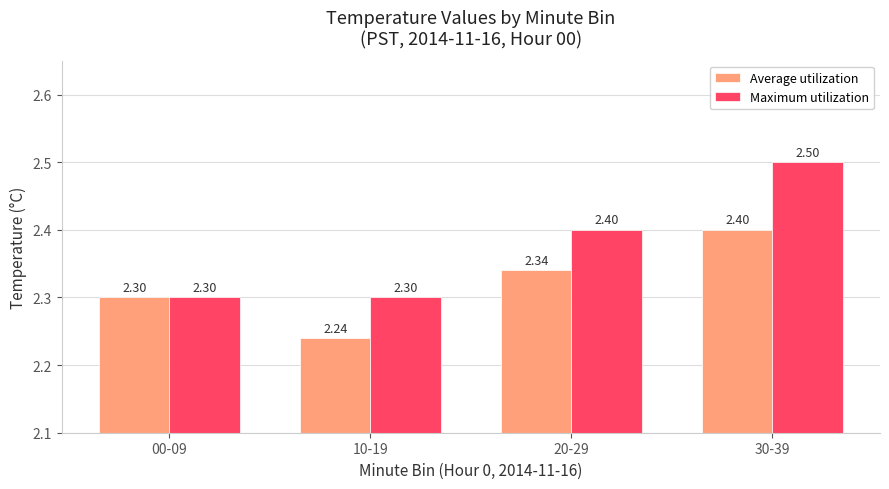

Count the Average utilization values in the range 2 to 3.

4